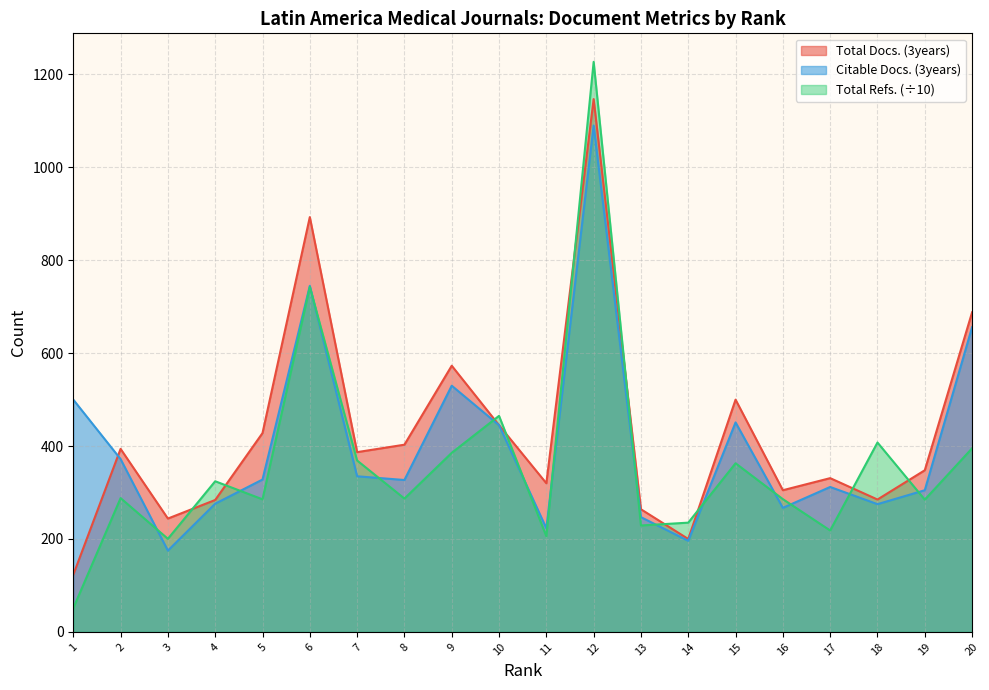

At which category is the sum across all series the highest?

12